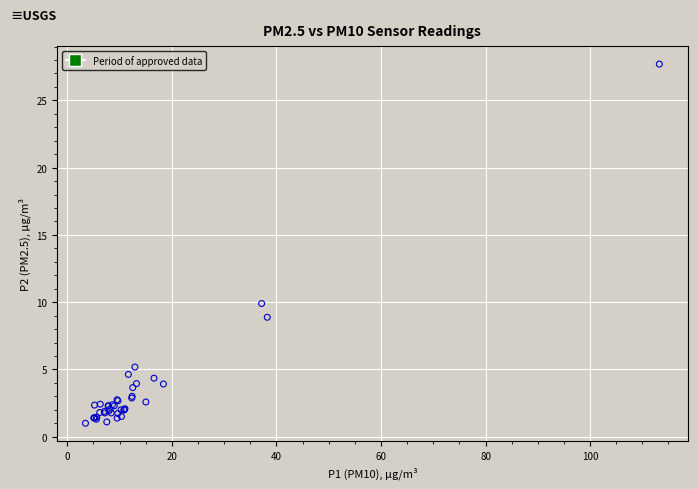

What Y value in the scatter plot is closest to 14?

9.9